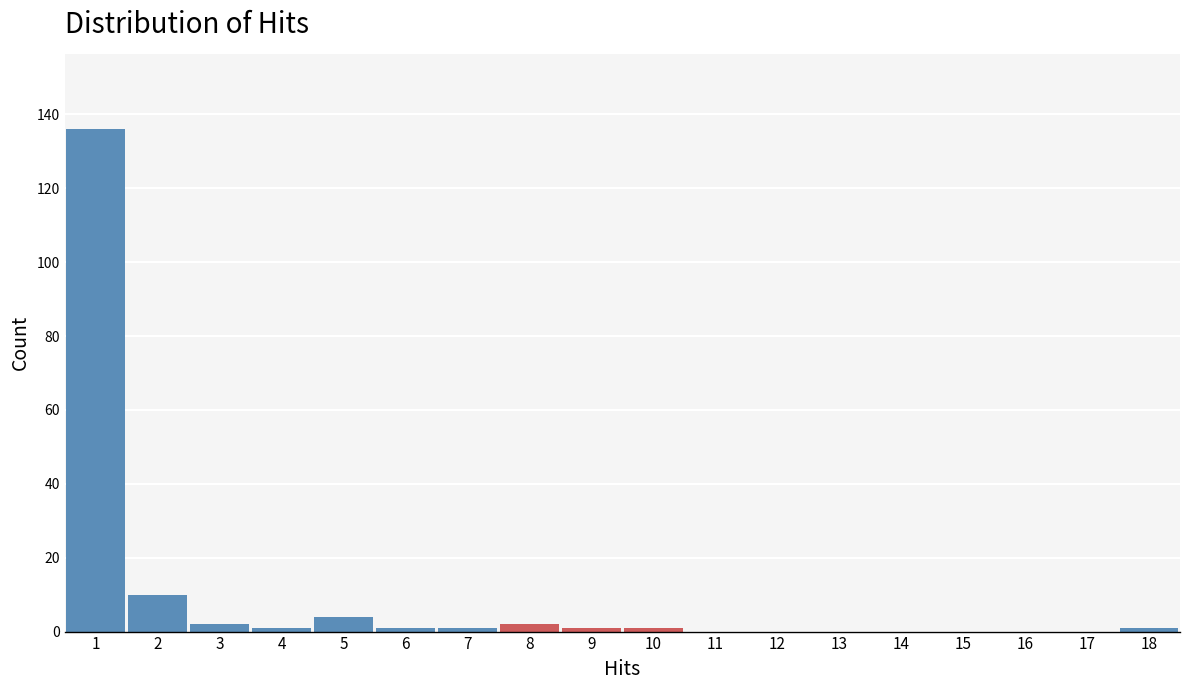

Reading left to right, transcribe this chart: for each bar, give the range it covers on the x-axis and its height. The values are not printed on the chart, so give them approximately, as read against the axis.

0.5 to 1.5: 136
1.5 to 2.5: 10
2.5 to 3.5: 2
3.5 to 4.5: under 2
4.5 to 5.5: 4
5.5 to 6.5: under 2
6.5 to 7.5: under 2
7.5 to 8.5: 2
8.5 to 9.5: under 2
9.5 to 10.5: under 2
10.5 to 11.5: 0
11.5 to 12.5: 0
12.5 to 13.5: 0
13.5 to 14.5: 0
14.5 to 15.5: 0
15.5 to 16.5: 0
16.5 to 17.5: 0
17.5 to 18.5: under 2